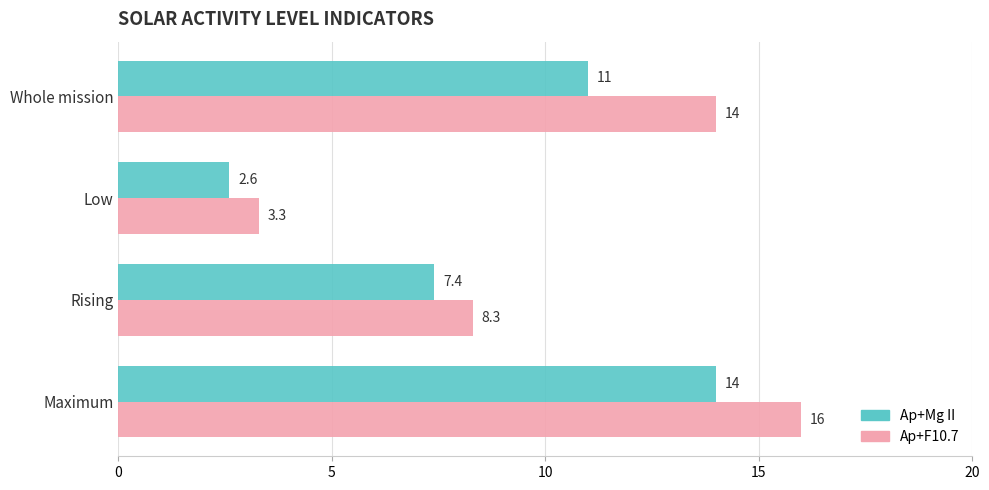

Where is Ap+F10.7 nearest to the value 9?

Rising